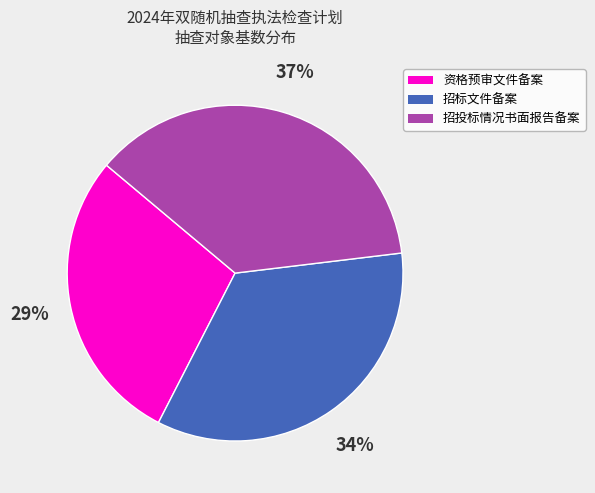

What percentage is the 资格预审文件备案 slice, to the nearest percent?

29%